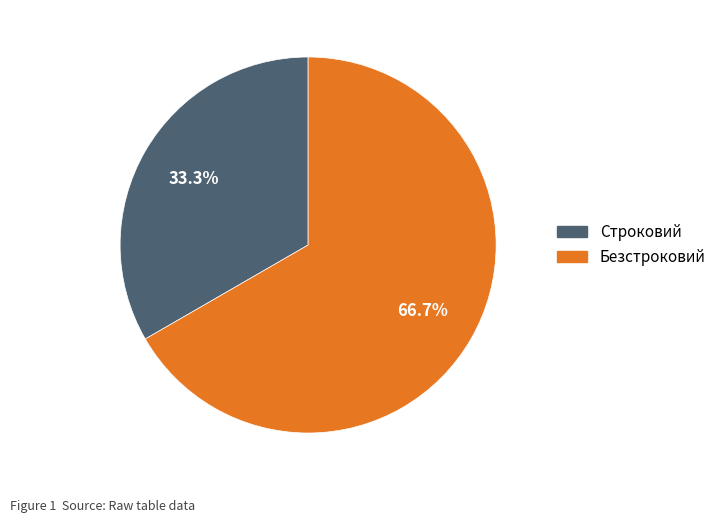

Approximately how many times larger is the value at Безстроковий compared to Строковий?

2.0